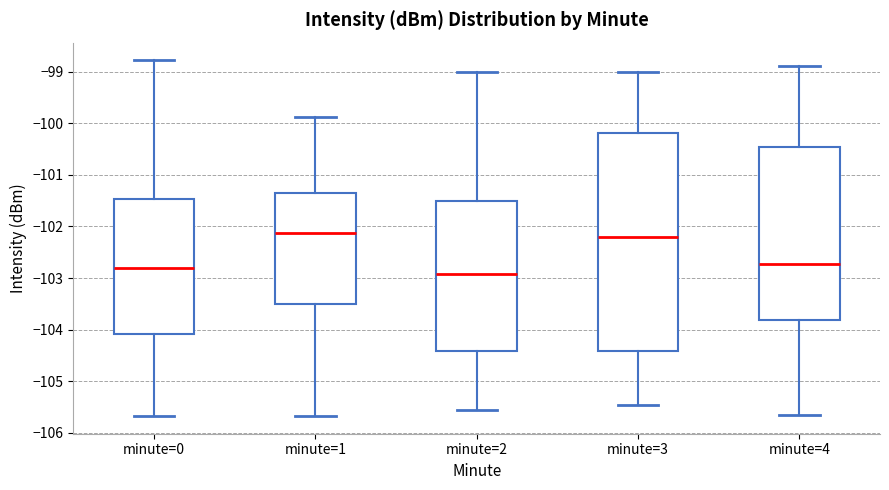

Reading left to right, transcribe this box plot: for each box, give where its median line is, the range the box spans, and where its two whiskers end, as read against the y-axis. The values are not printed on the chart, so give them approximately, as read against the axis.

minute=0: median -102.8, box -104.1 to -101.5, whiskers -105.7 to -98.8
minute=1: median -102.1, box -103.5 to -101.3, whiskers -105.7 to -99.9
minute=2: median -102.9, box -104.4 to -101.5, whiskers -105.6 to -99.0
minute=3: median -102.2, box -104.4 to -100.2, whiskers -105.5 to -99.0
minute=4: median -102.7, box -103.8 to -100.5, whiskers -105.7 to -98.9